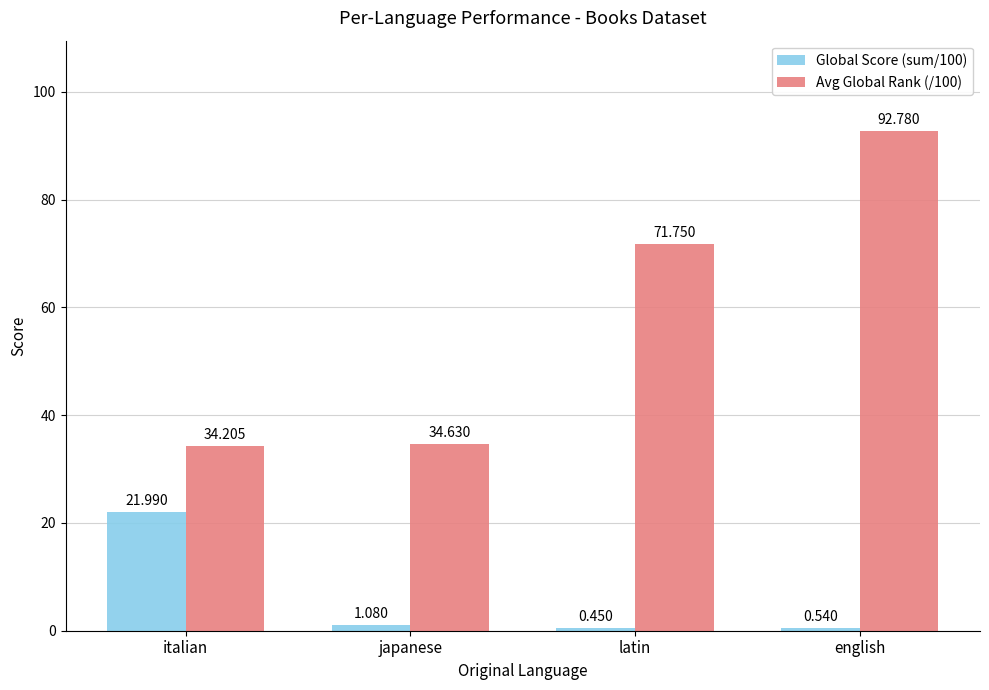

List the series in order of their peak value, highest first.

Avg Global Rank (/100), Global Score (sum/100)